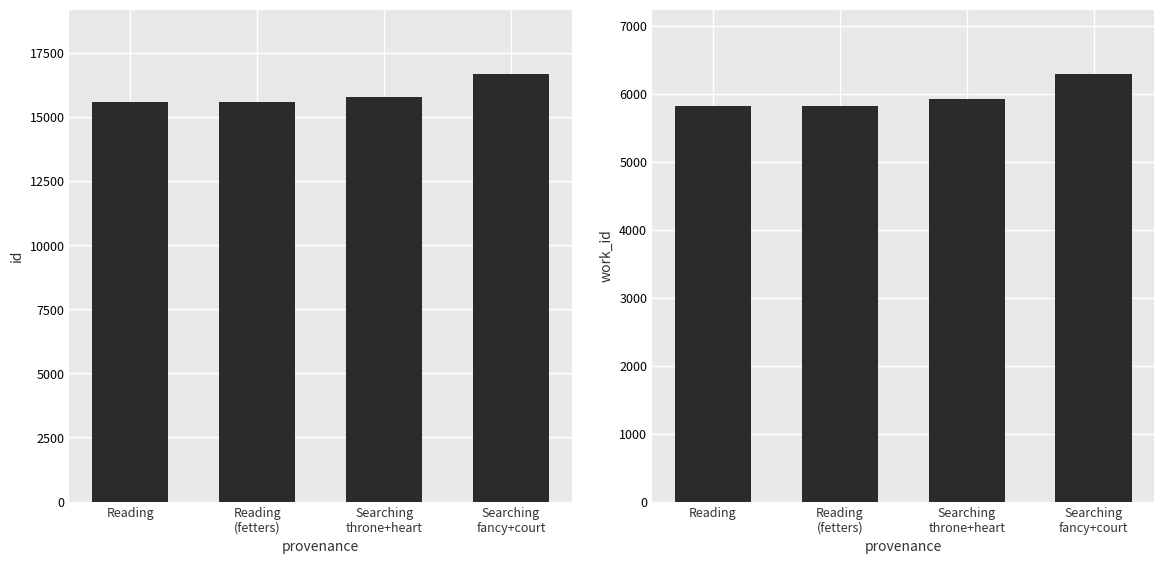

True or false: id has a value of 6540 at Searching
throne+heart.

False